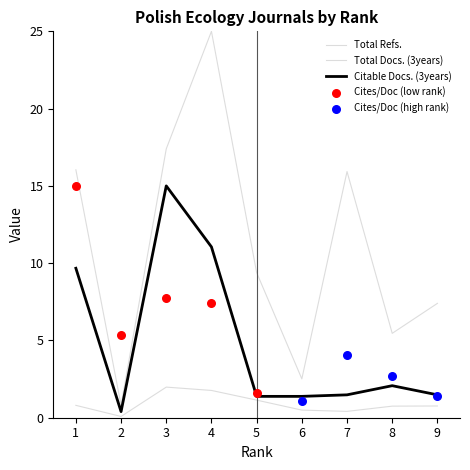

Which series has the largest total across all categories?

Total Refs.